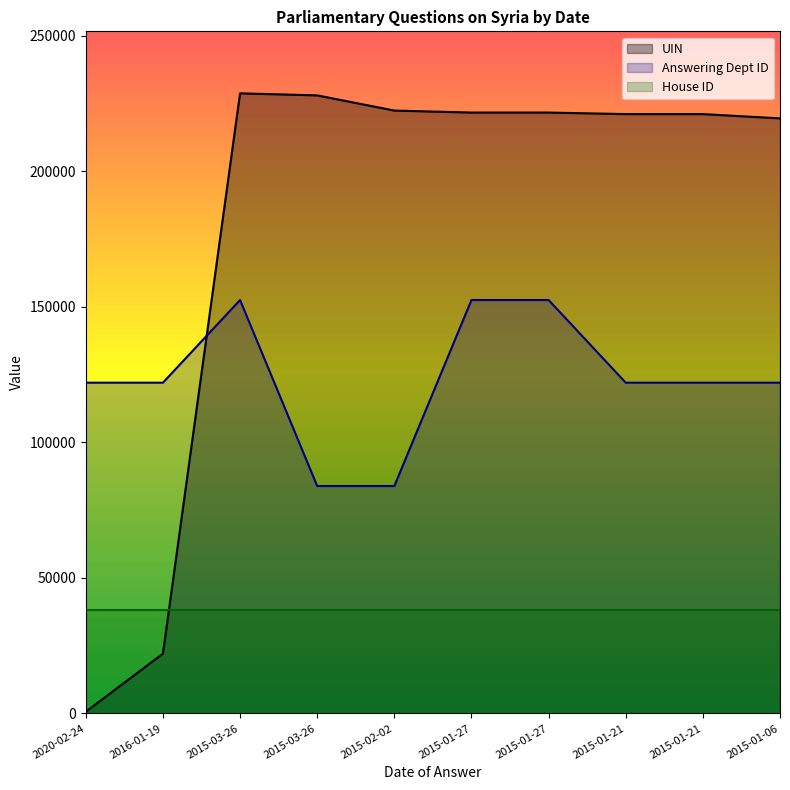

How many intersections are there between UIN and Answering Dept ID?

1